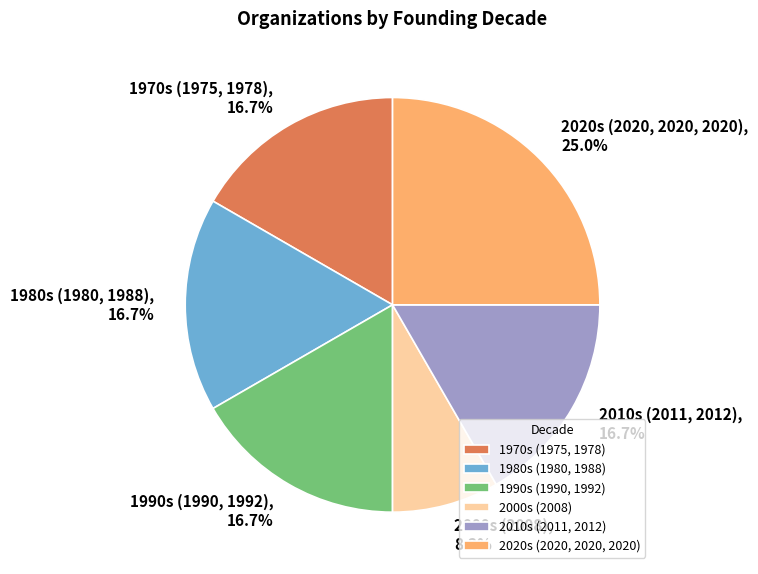

What percentage is NOT represented by 2000s (2008)?

91.7%